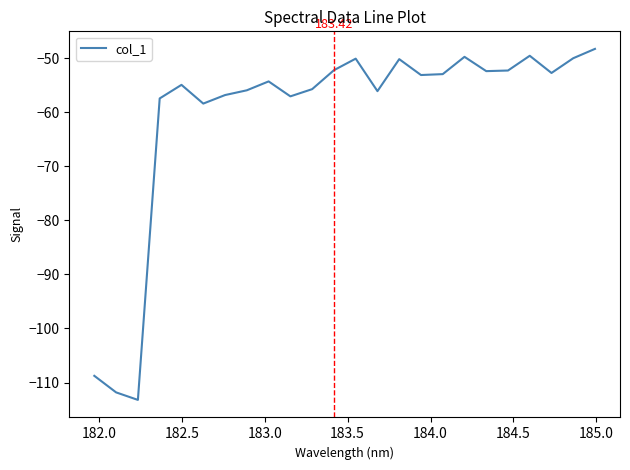

What is the difference between the maximum and minimum values?

64.9